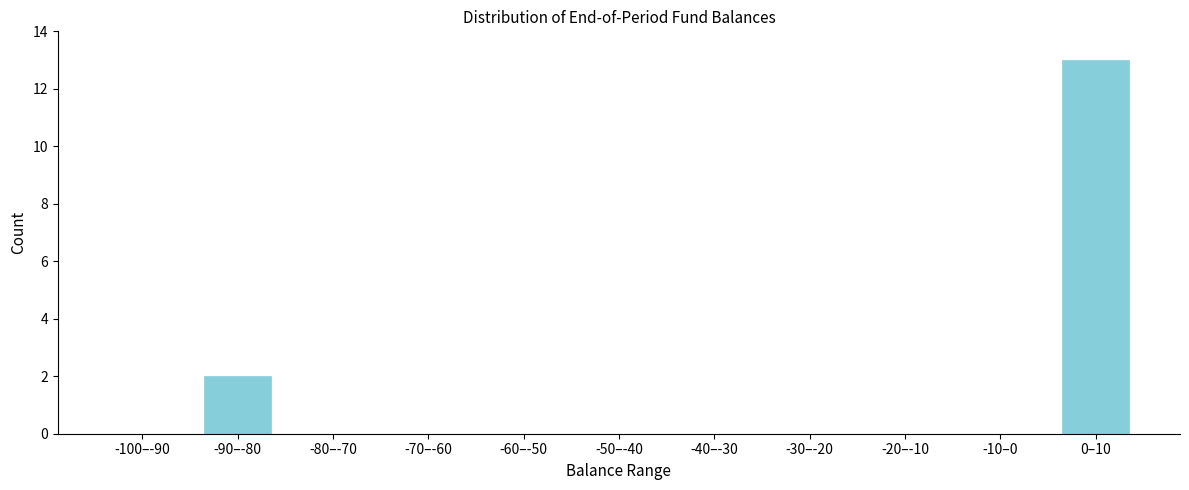

Reading right to left, what are all the values shown in this chart?

0–10=13	-10–0=0	-20–-10=0	-30–-20=0	-40–-30=0	-50–-40=0	-60–-50=0	-70–-60=0	-80–-70=0	-90–-80=2	-100–-90=0